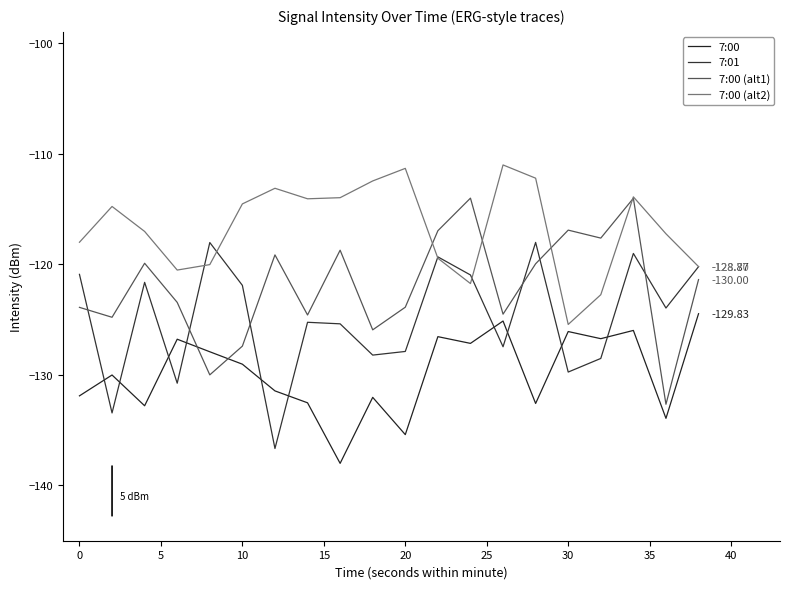

True or false: 7:00 (alt1) has more than 1 points higher than both neighbors.

True